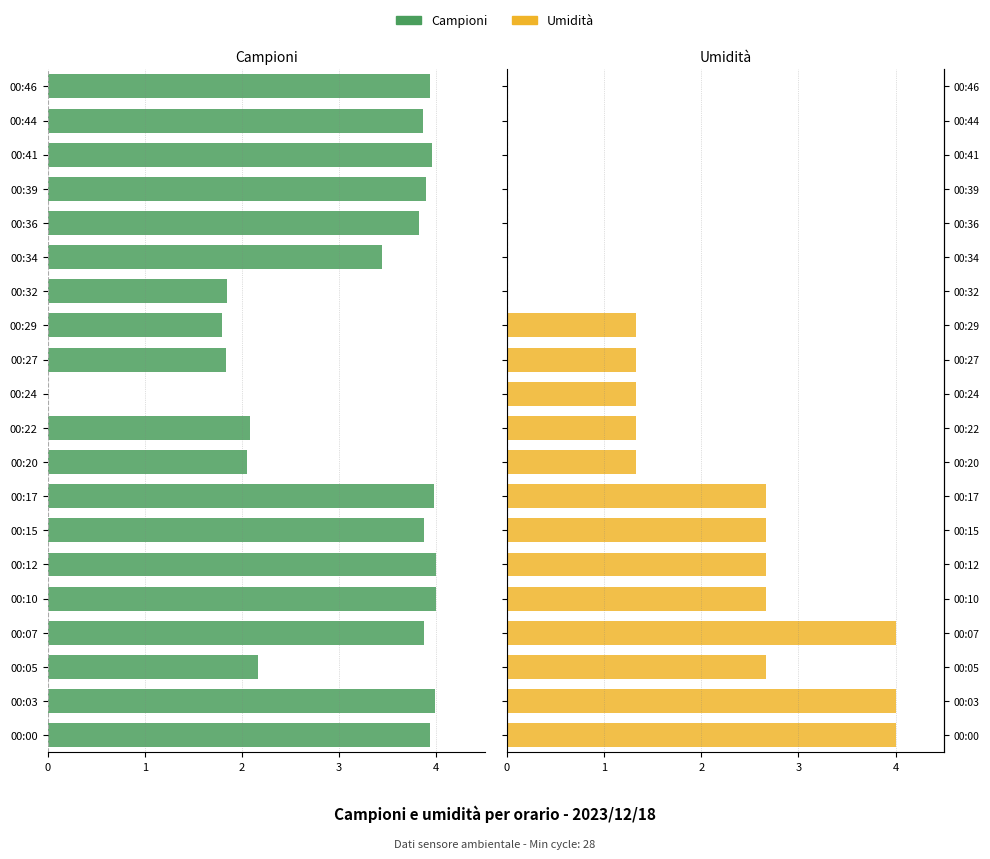

How many groups of bars are there?

20